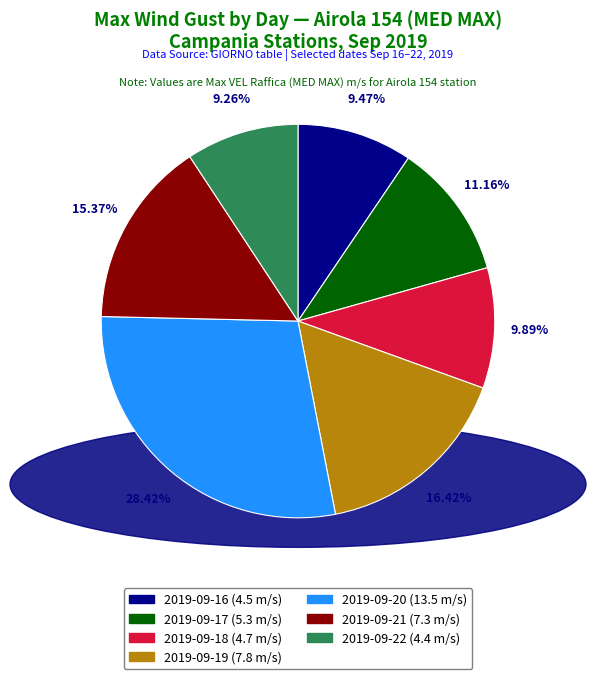

Is 2019-09-19 the majority of the pie?

No